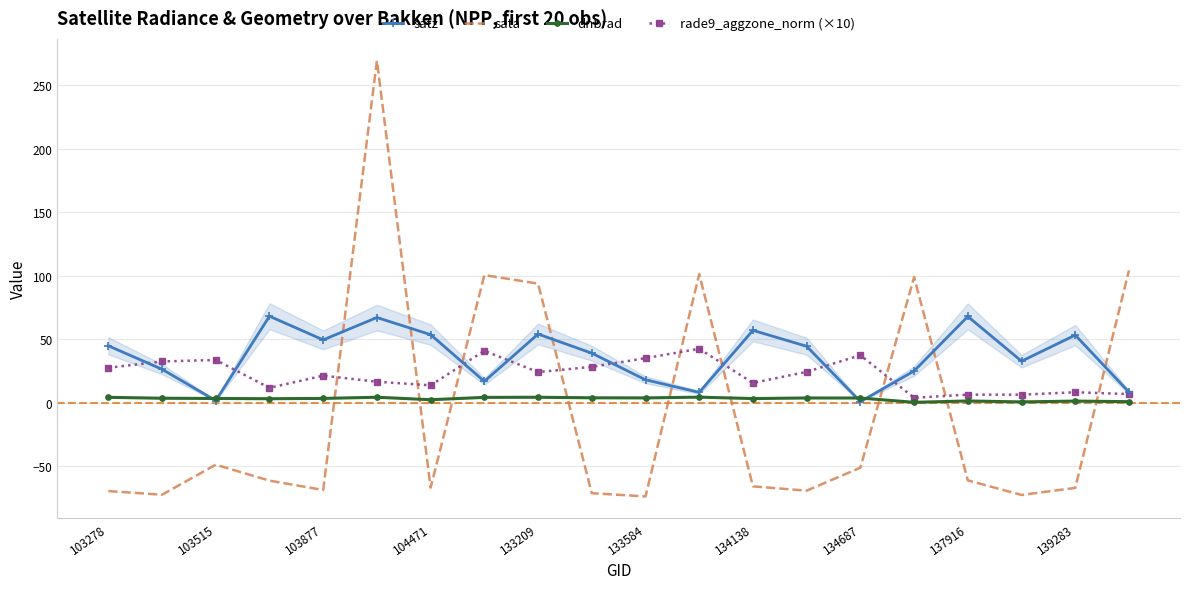

Does the chart have visible grid lines?

Yes